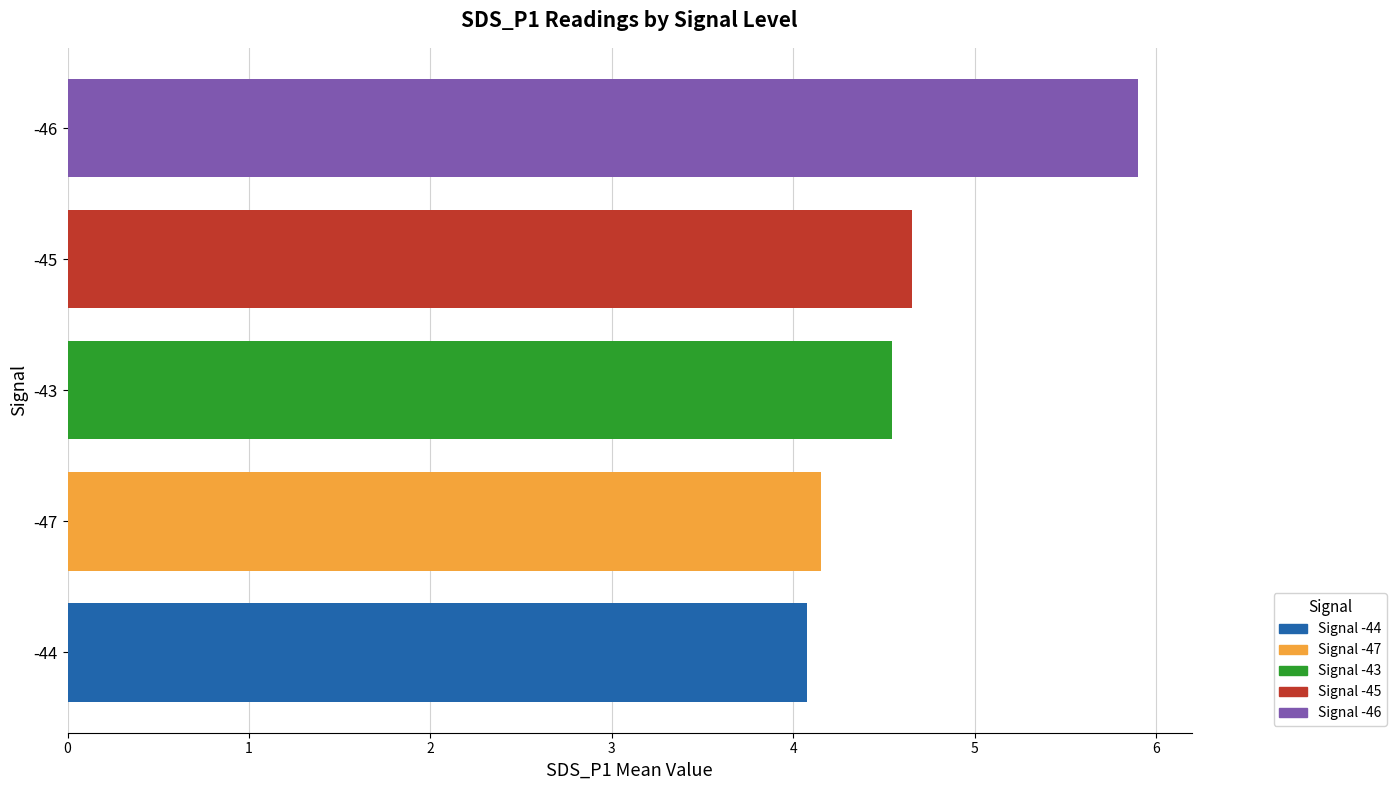

The value of Signal -44 at -43 is 6.5. True or false?

False